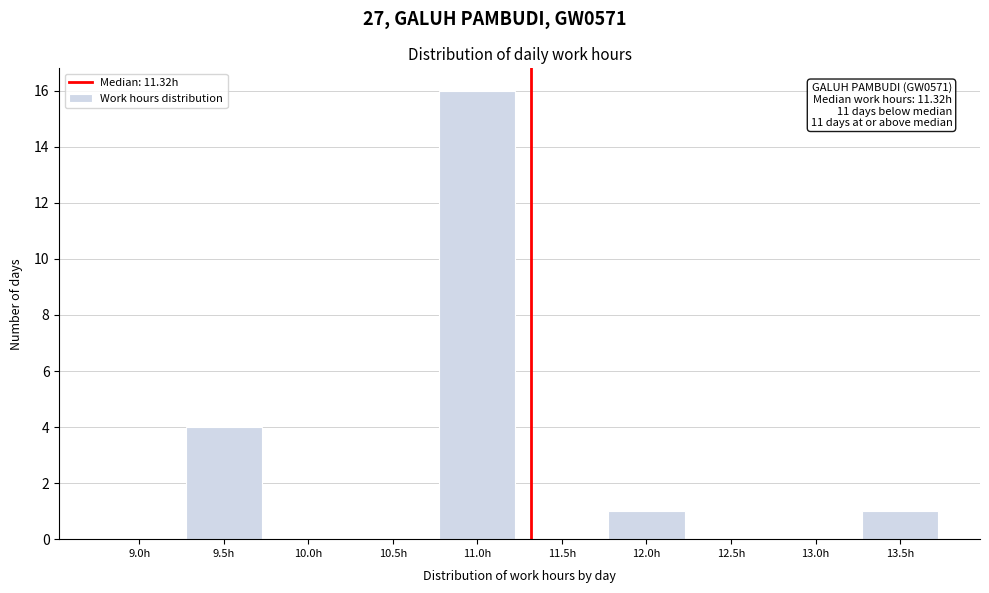

Reading left to right, list all the values displayed in this chart.

9.0h=0	9.5h=4	10.0h=0	10.5h=0	11.0h=16	11.5h=0	12.0h=1	12.5h=0	13.0h=0	13.5h=1